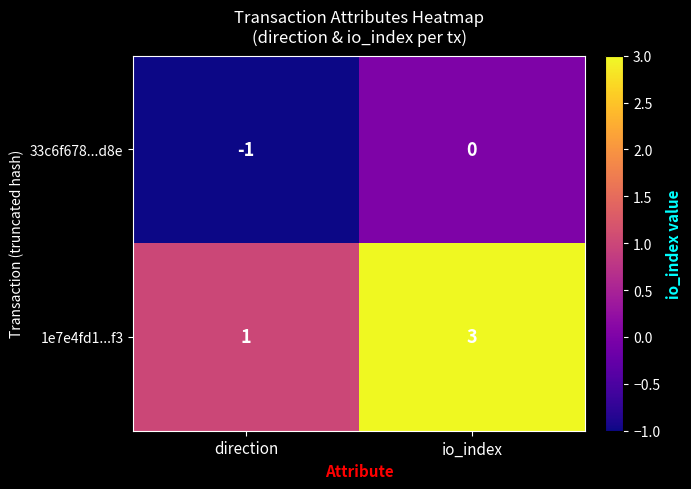

The value of 33c6f678...d8e at direction is -2. True or false?

False